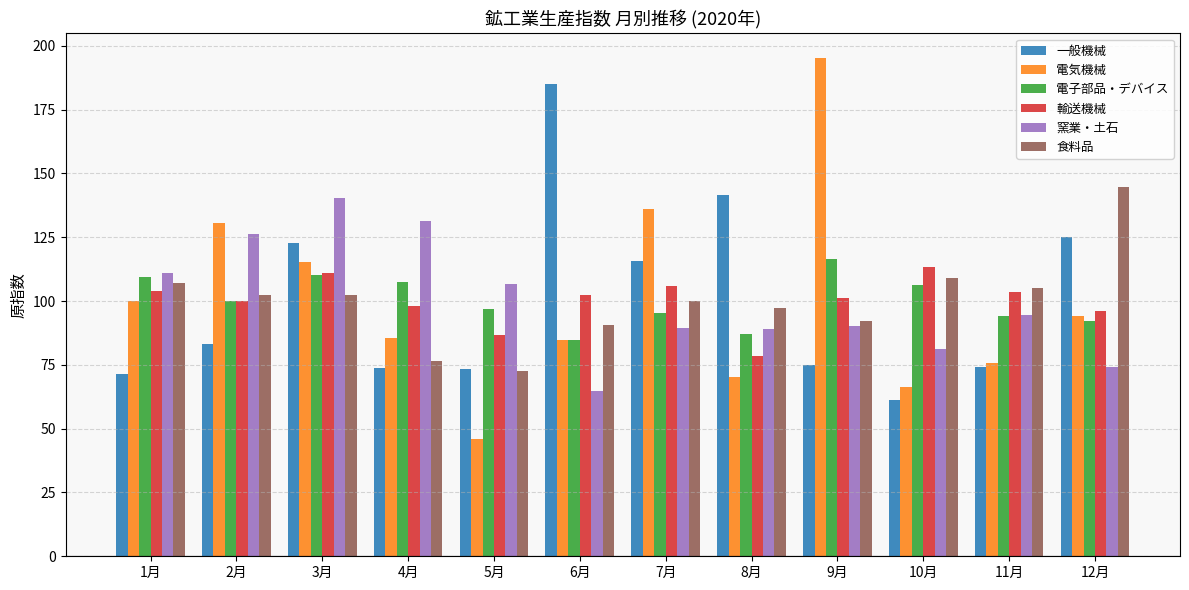

The 電気機械 series shows 46.0 at 5月. True or false?

True